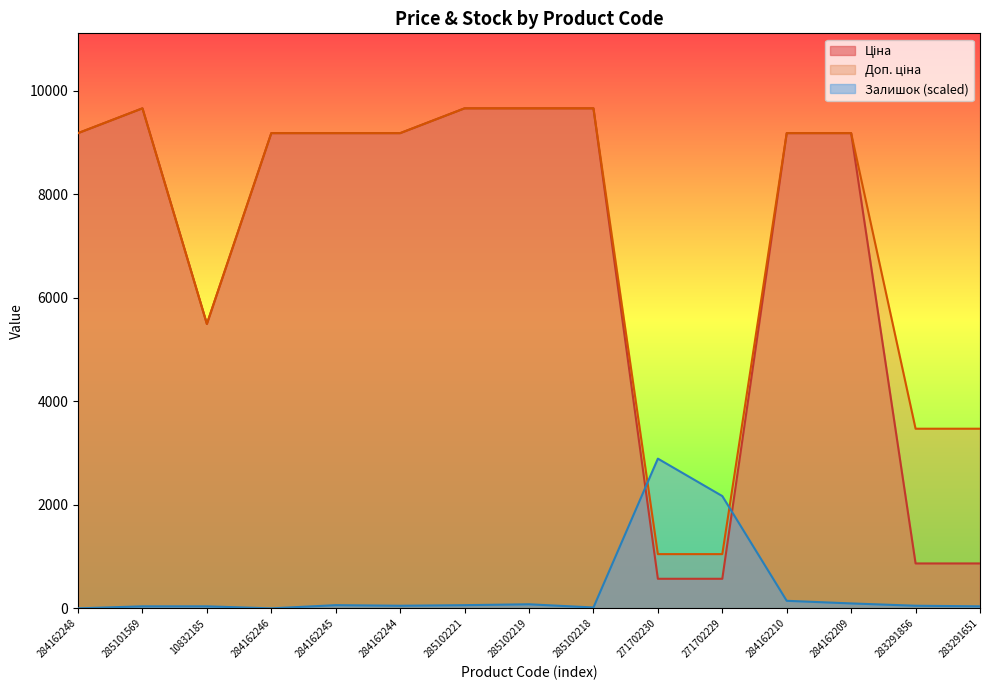

True or false: Ціна and Доп. ціна cross at least once.

False